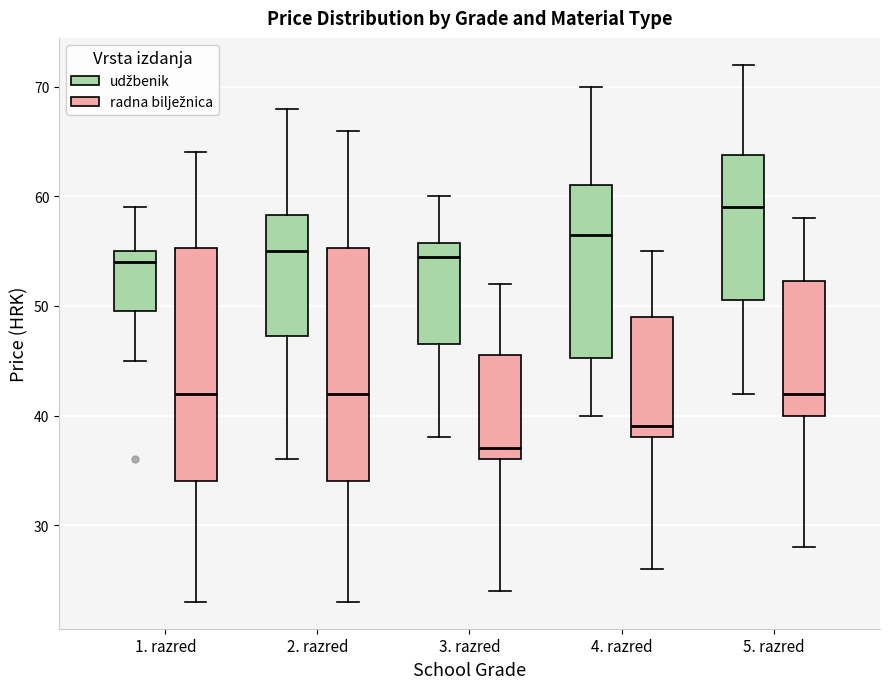

Which box has the highest median line?

5. razred (udžbenik)